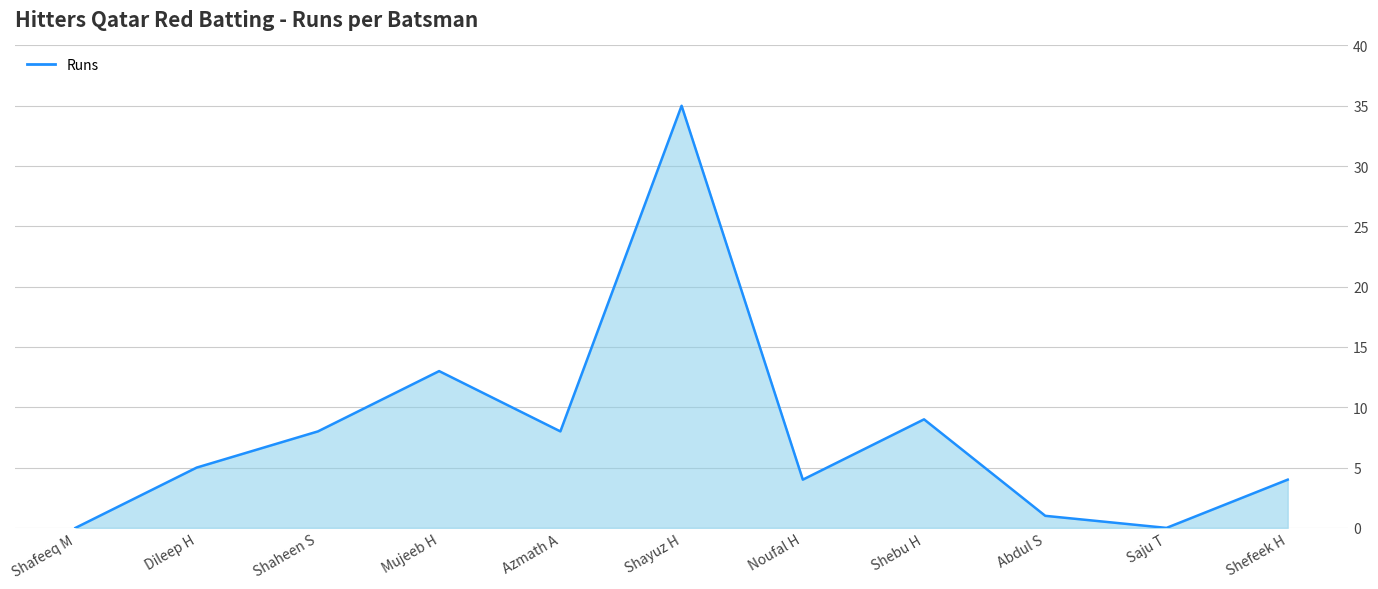

What is the change in value from Azmath A to Shefeek H?

-4